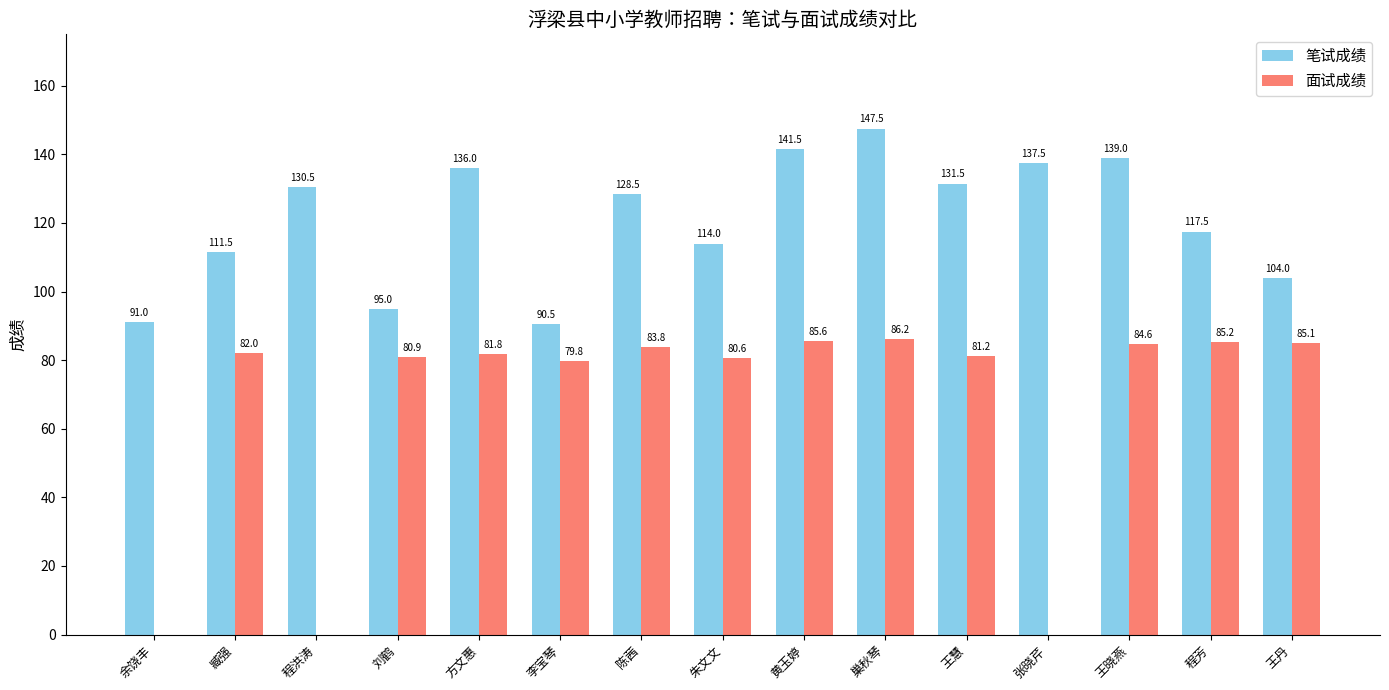

Is it true that 笔试成绩 equals 37.7 at 李宝琴?

False